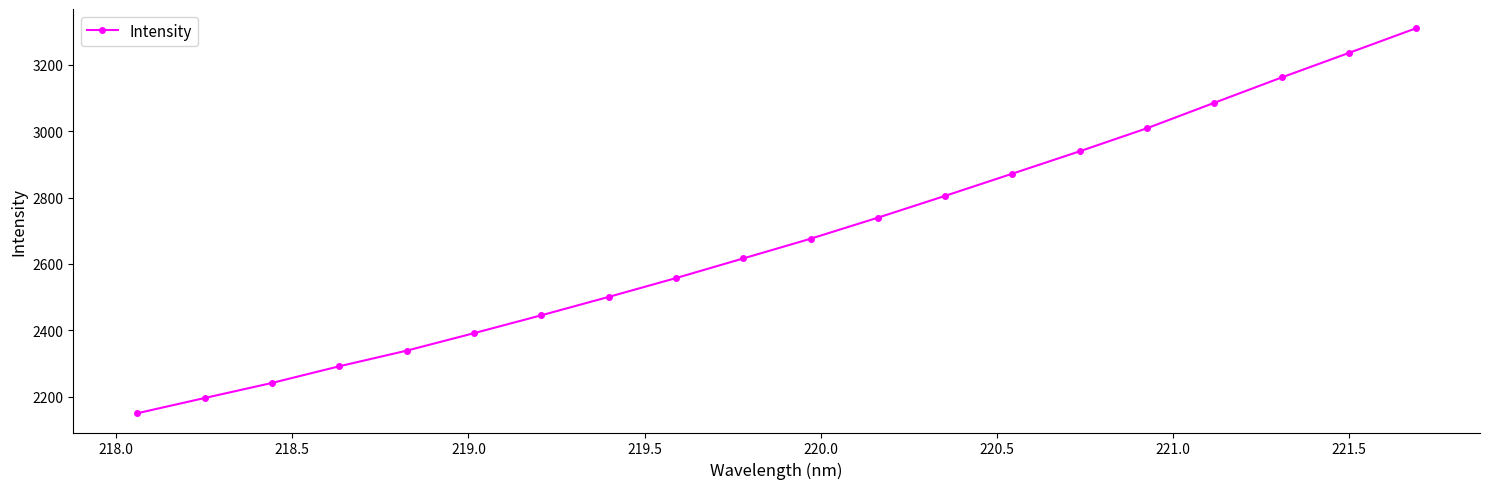

What is the value of the 11th point from the left?

2675.9